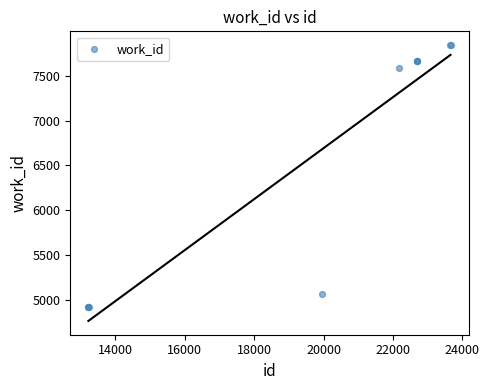

What Y value in the scatter plot is closest to 6382?

7584